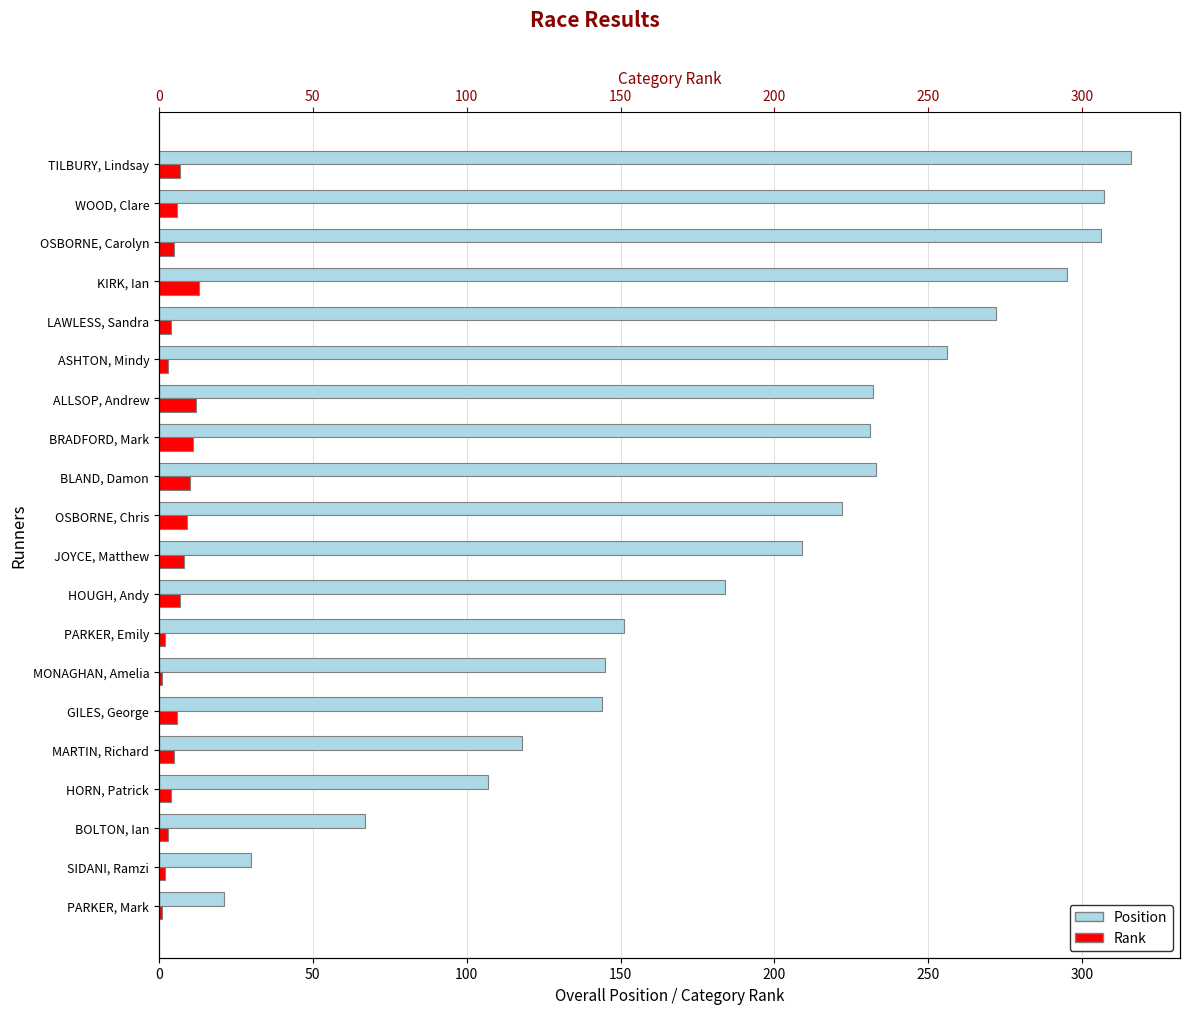

How many groups of bars are there?

20